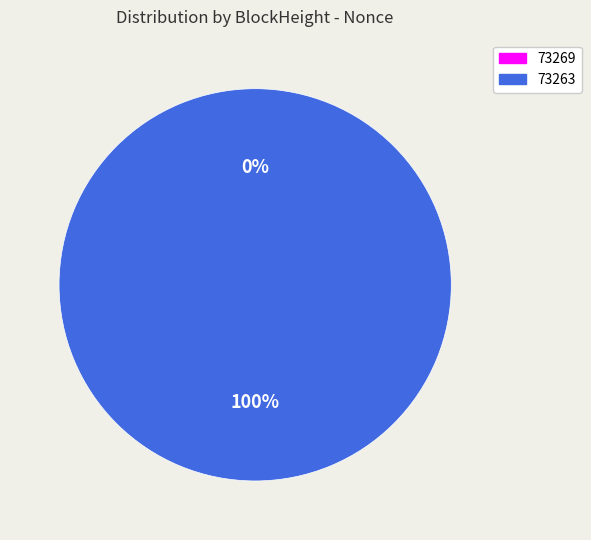

True or false: 73263 accounts for 100% of the total.

True